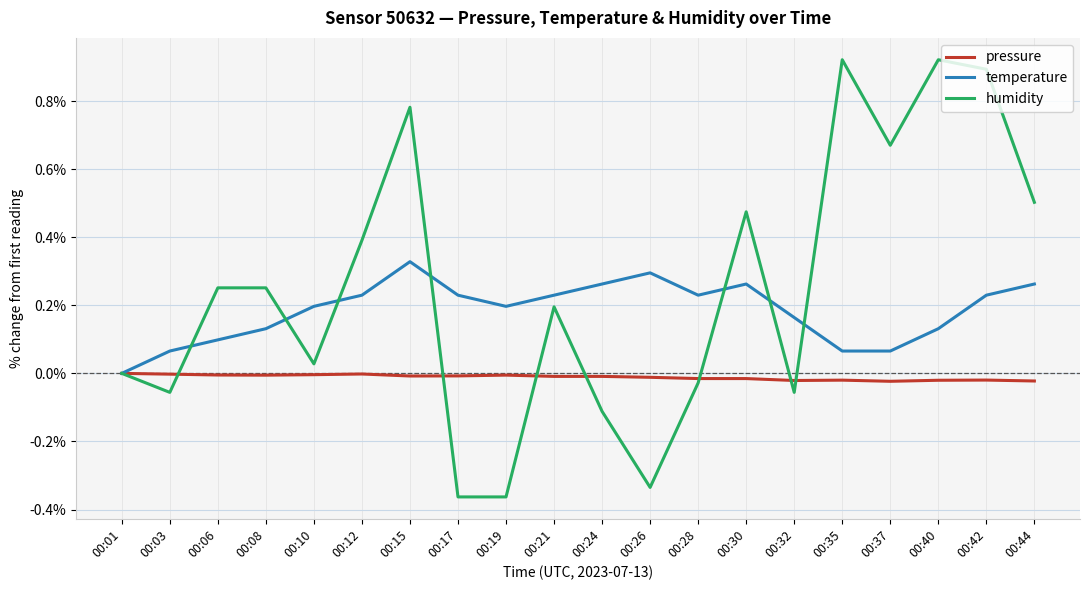

Is the value of humidity at 00:32 greater than the value of temperature at 00:28?

No